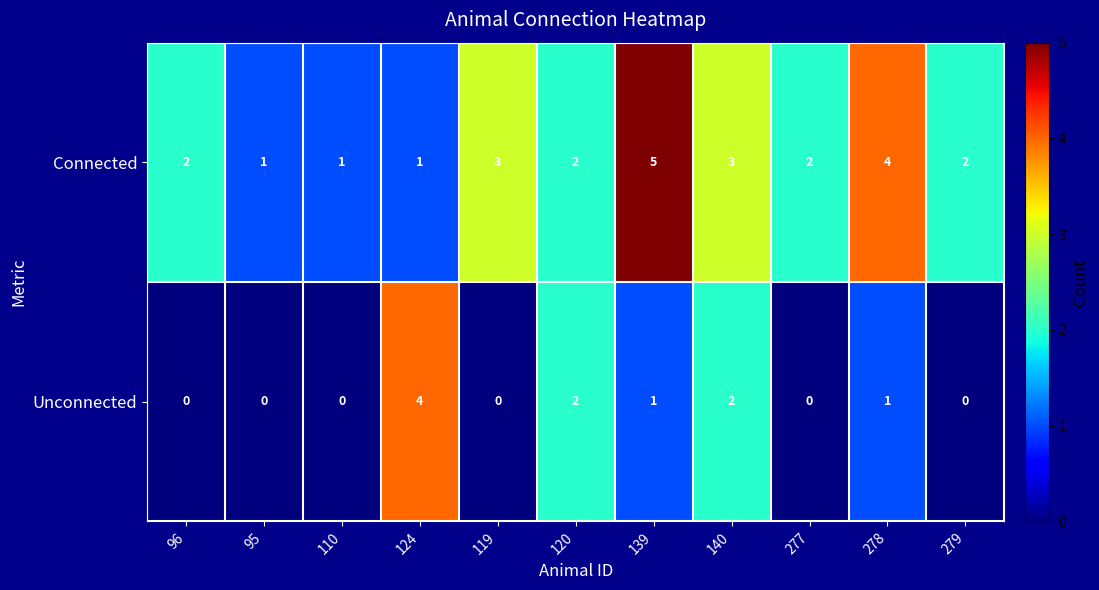

Which category has the highest value in the Connected series?

139